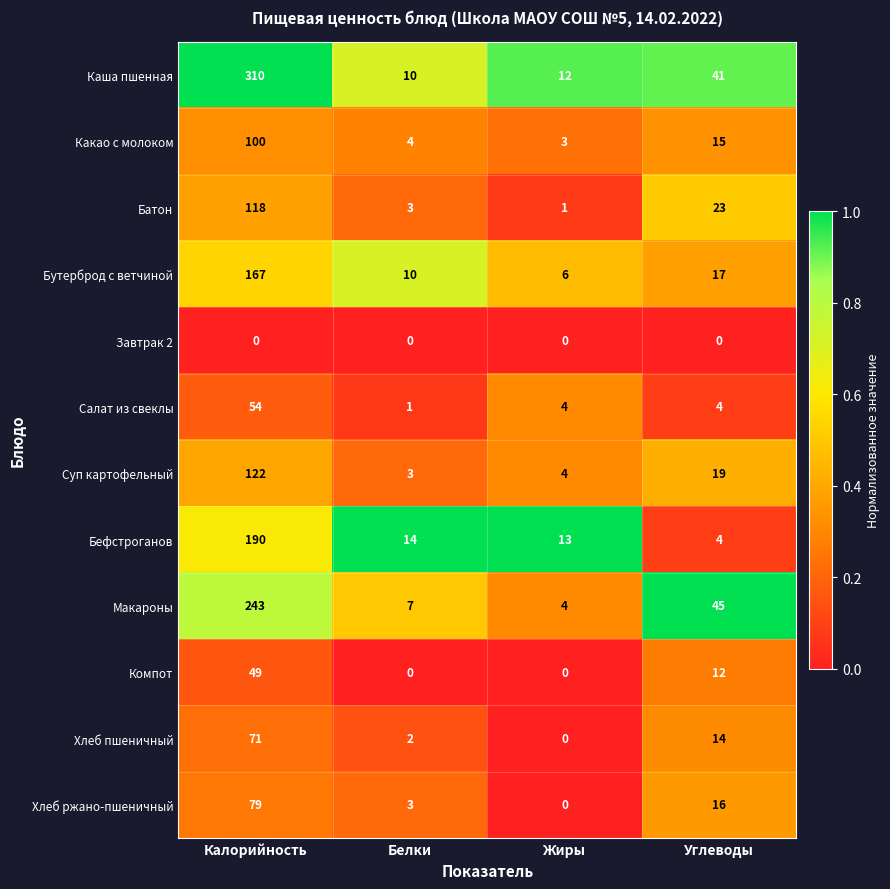

Count the number of categories in the chart.

4